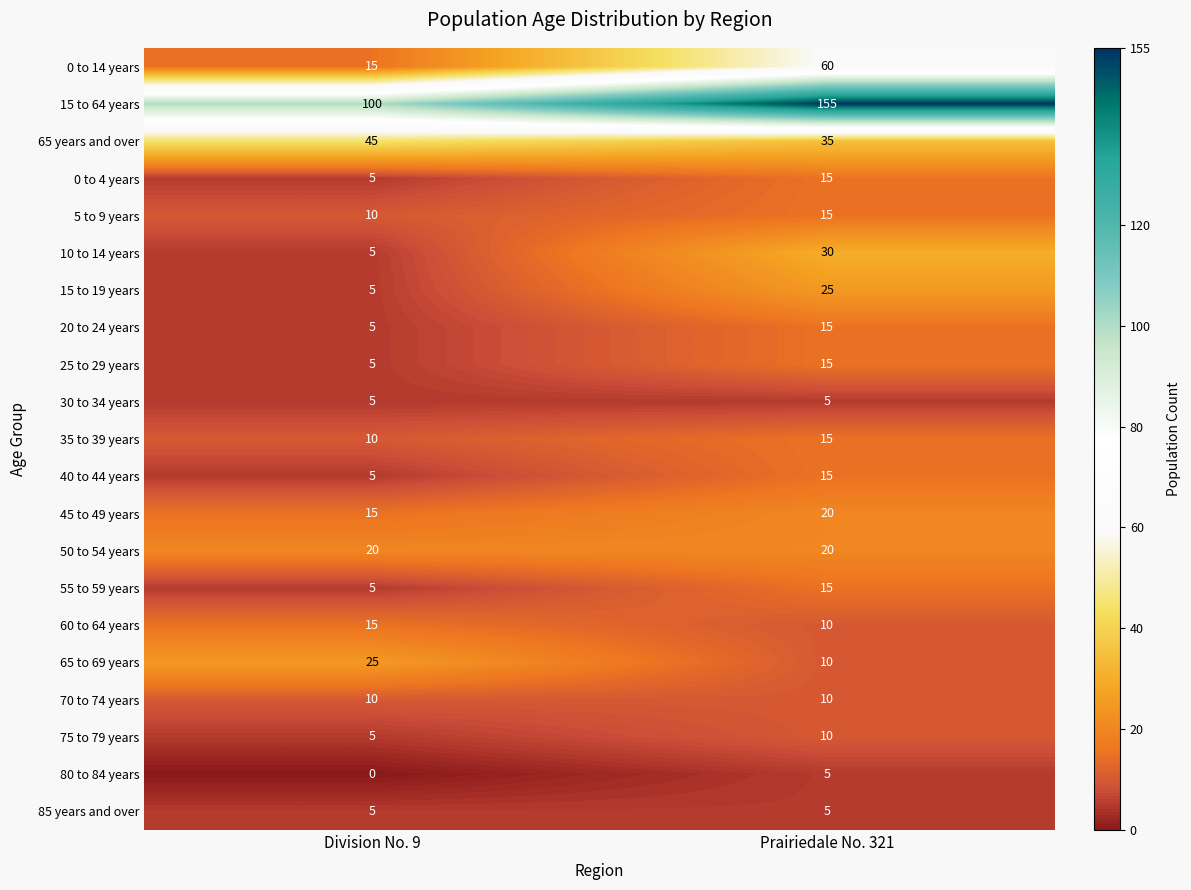

Read the 60 to 64 years value at Division No. 9.

15